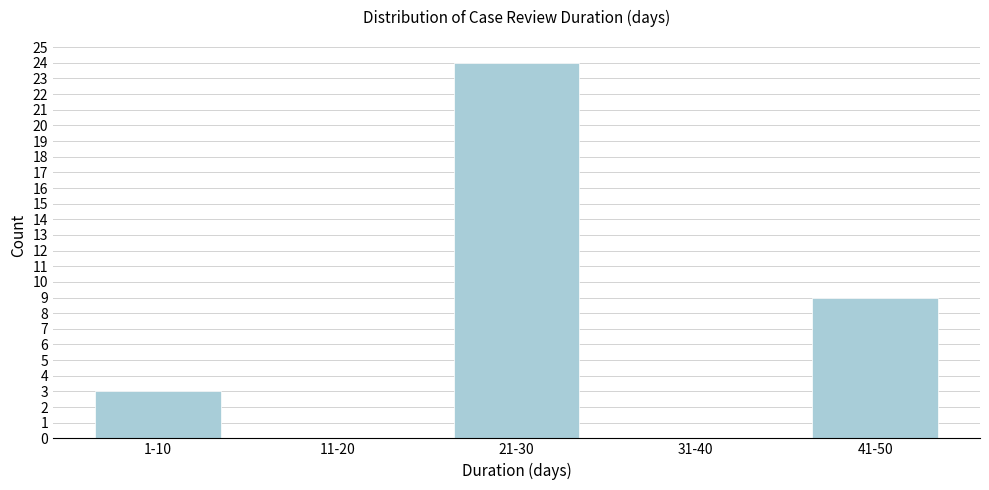

Reading left to right, extract all data points from this chart.

1-10=3	11-20=0	21-30=24	31-40=0	41-50=9